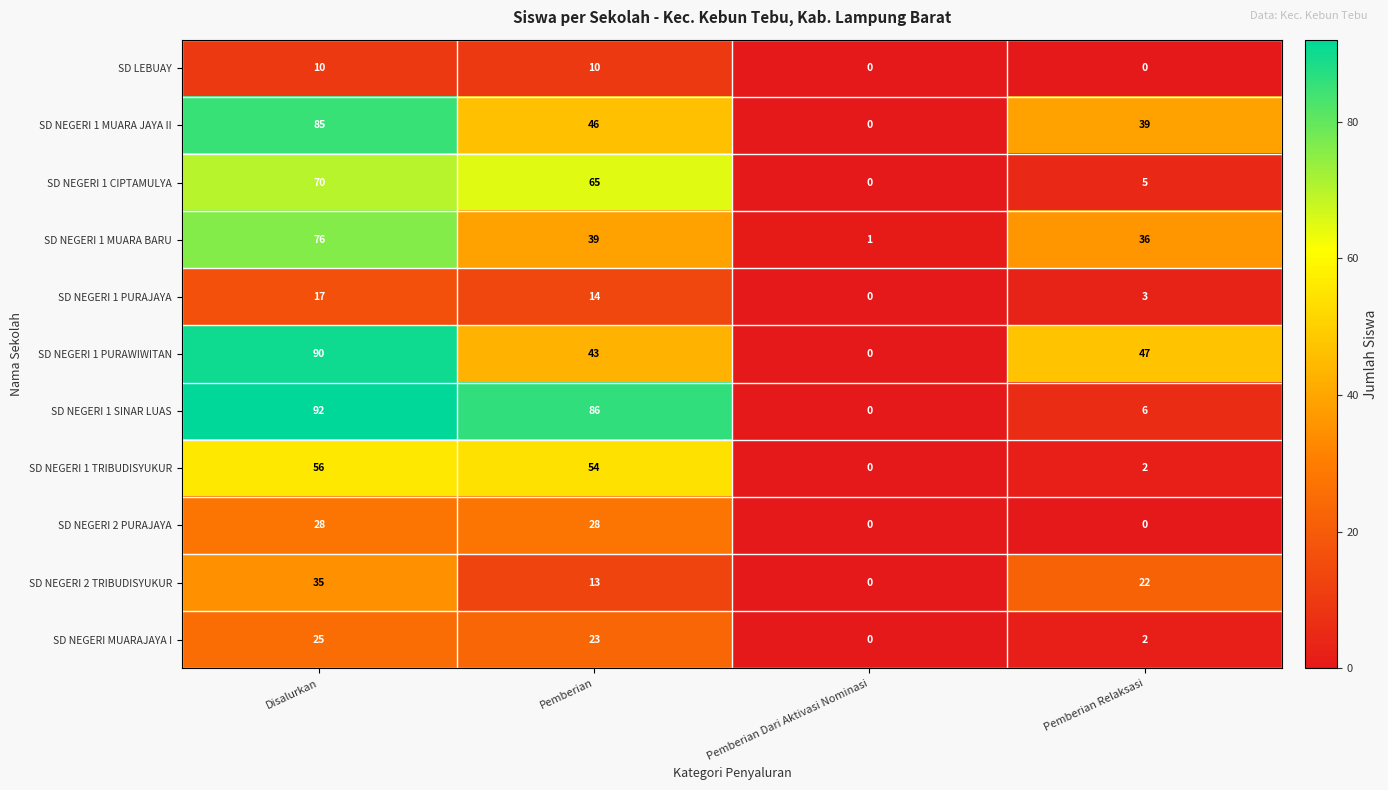

Which series has the largest total across all categories?

SD NEGERI 1 SINAR LUAS